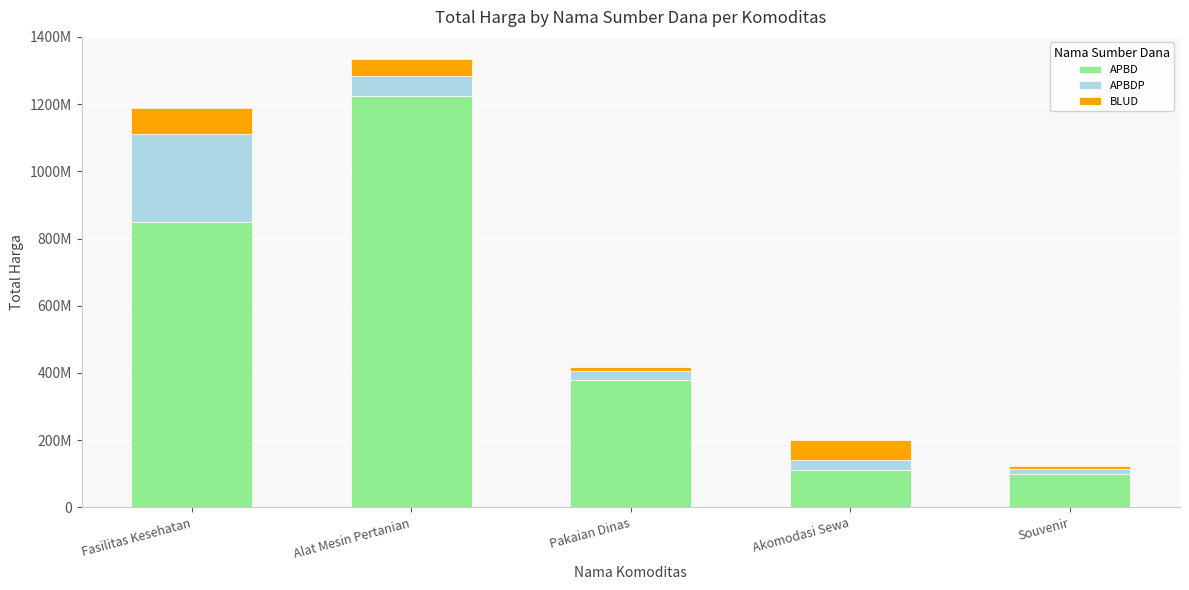

Which has a higher value, Akomodasi Sewa or Alat Mesin Pertanian?

Alat Mesin Pertanian